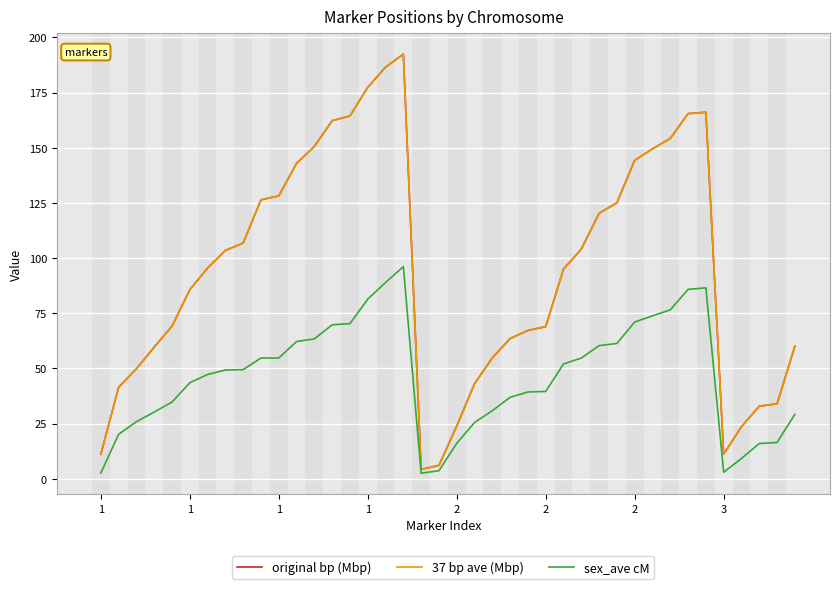

Does the chart display data point markers on the line(s)?

No